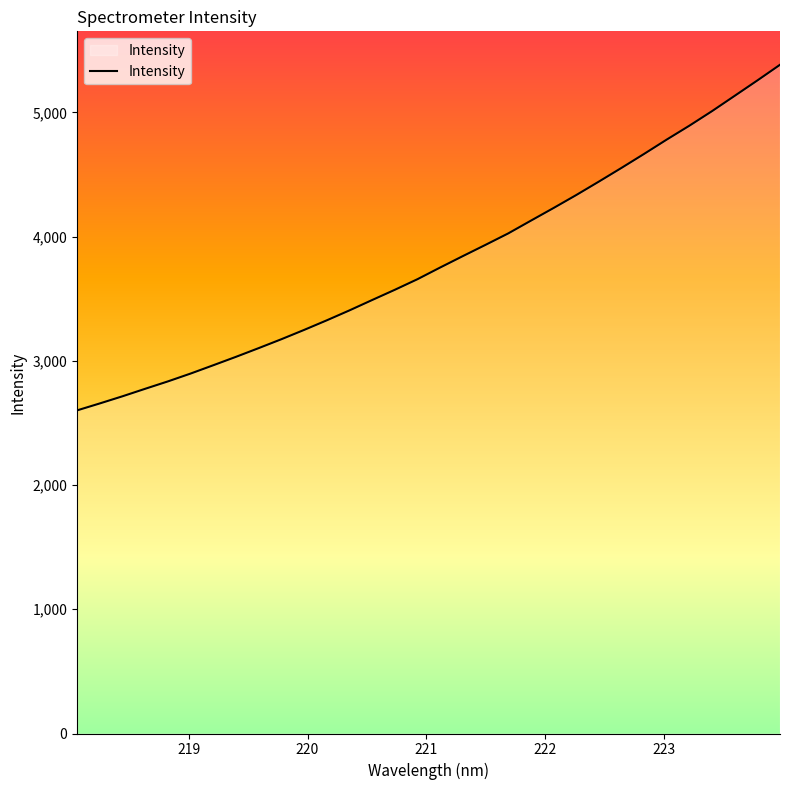

What is the maximum value shown in the chart?

5383.1